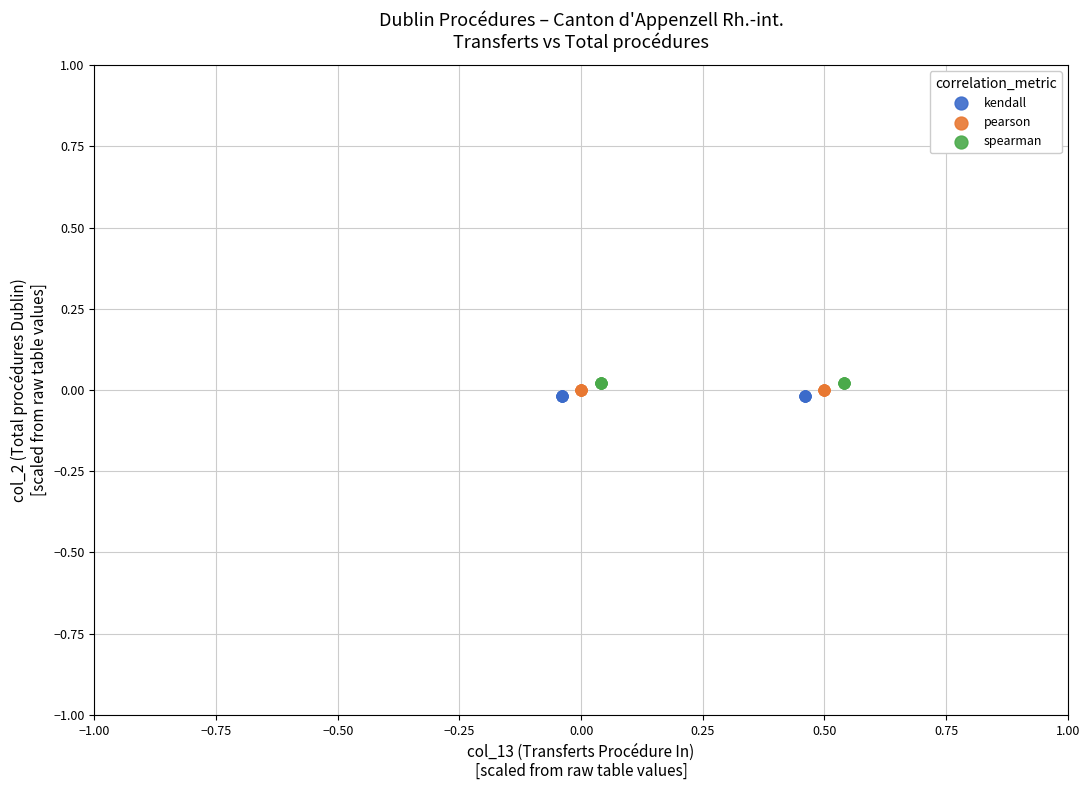

What are all the series names shown in the legend?

kendall, pearson, spearman